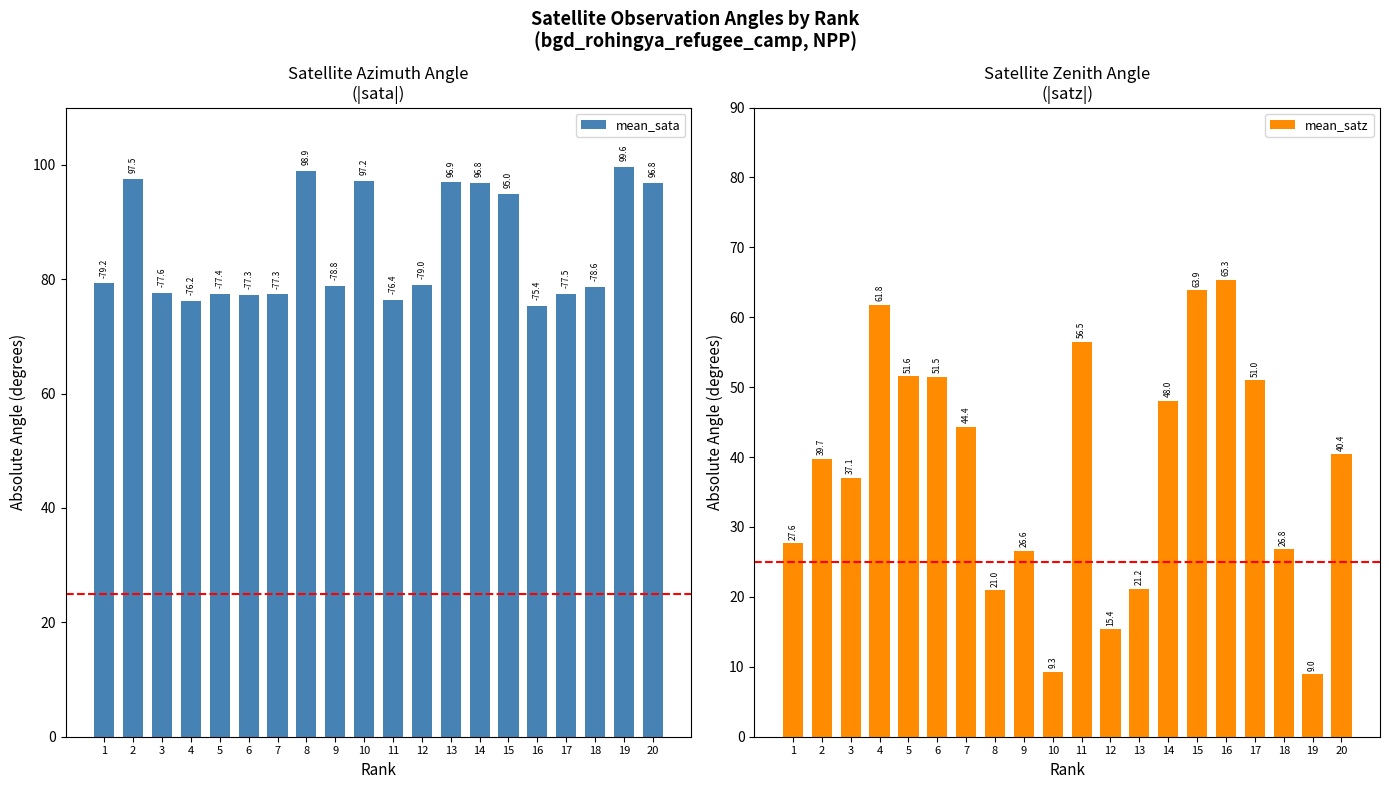

Which series has the largest total across all categories?

mean_sata